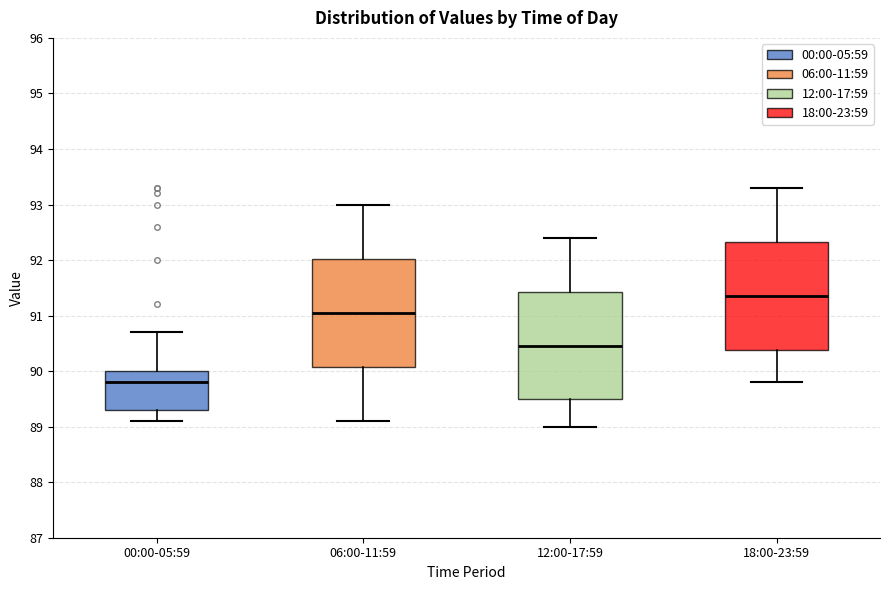

Reading left to right, read every box against the y-axis: the position of its median line, the range the box covers, and the ends of its whiskers. The values are not printed on the chart, so give them approximately, as read against the axis.

00:00-05:59: median 89.8, box 89.3 to 90.0, whiskers 89.1 to 90.7
06:00-11:59: median 91.1, box 90.1 to 92.0, whiskers 89.1 to 93.0
12:00-17:59: median 90.5, box 89.5 to 91.4, whiskers 89.0 to 92.4
18:00-23:59: median 91.4, box 90.4 to 92.3, whiskers 89.8 to 93.3